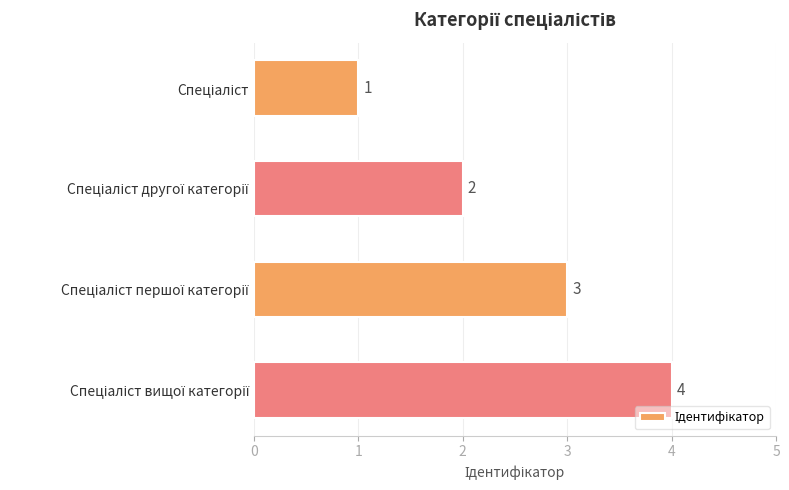

What is the greatest value displayed?

4